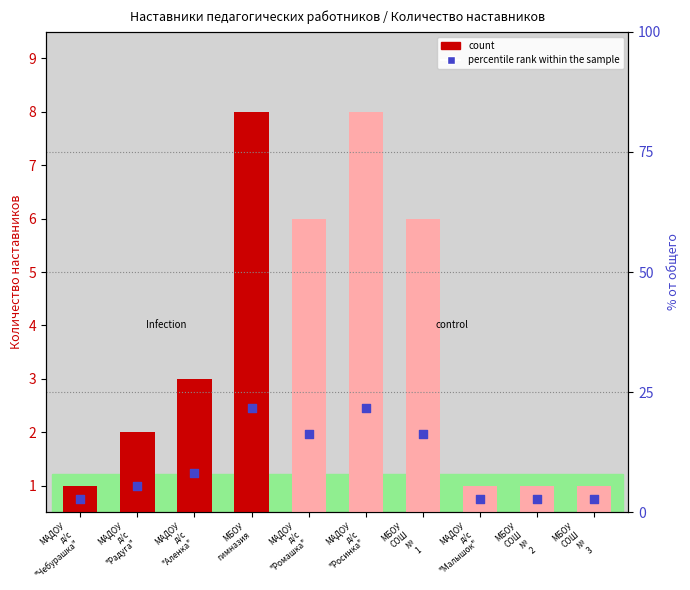

Which series has the largest Y range (max minus min)?

percentile rank within the sample